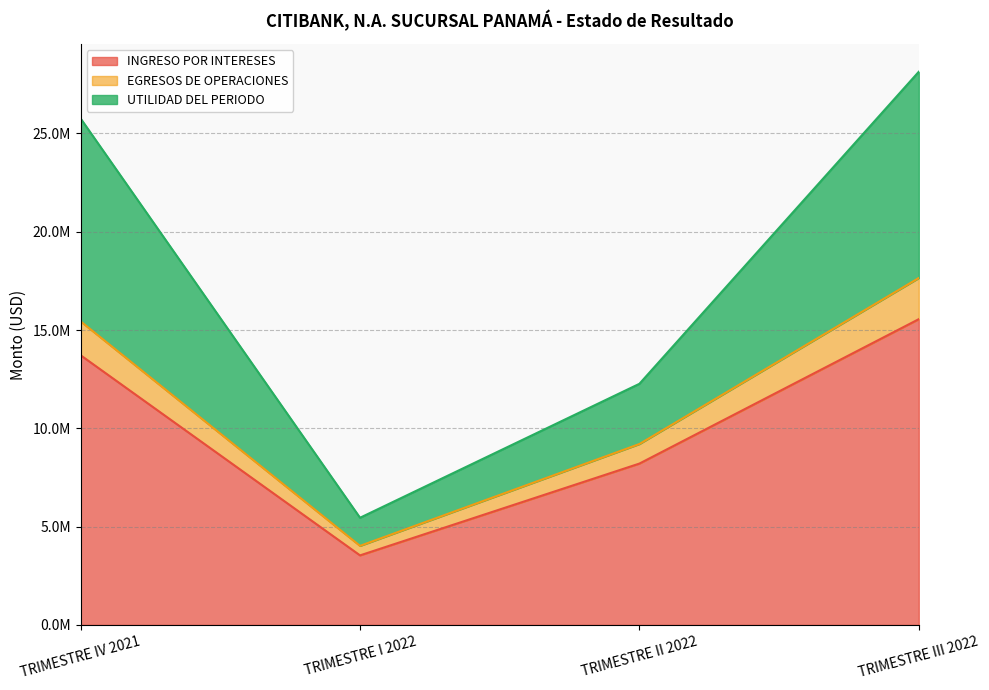

Which has a higher value, TRIMESTRE I 2022 or TRIMESTRE II 2022?

TRIMESTRE II 2022